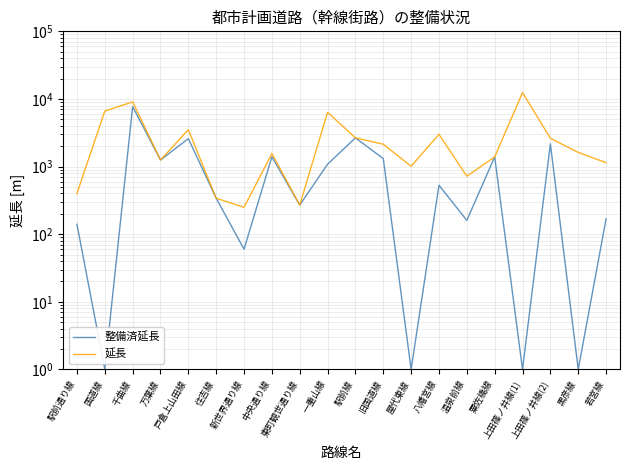

Rank the categories by 延長 value from lowest to highest.

新世界通り線, 東町観世通り線, 住吉線, 駅前通り線, 温泉前線, 屋代東線, 若宮線, 万葉線, 粟佐橋線, 中央通り線, 黒彦線, 旧国道線, 上田篠ノ井線(2), 駅前線, 八幡宮線, 戸倉上山田線, 一重山線, 国道線, 千曲線, 上田篠ノ井線(1)